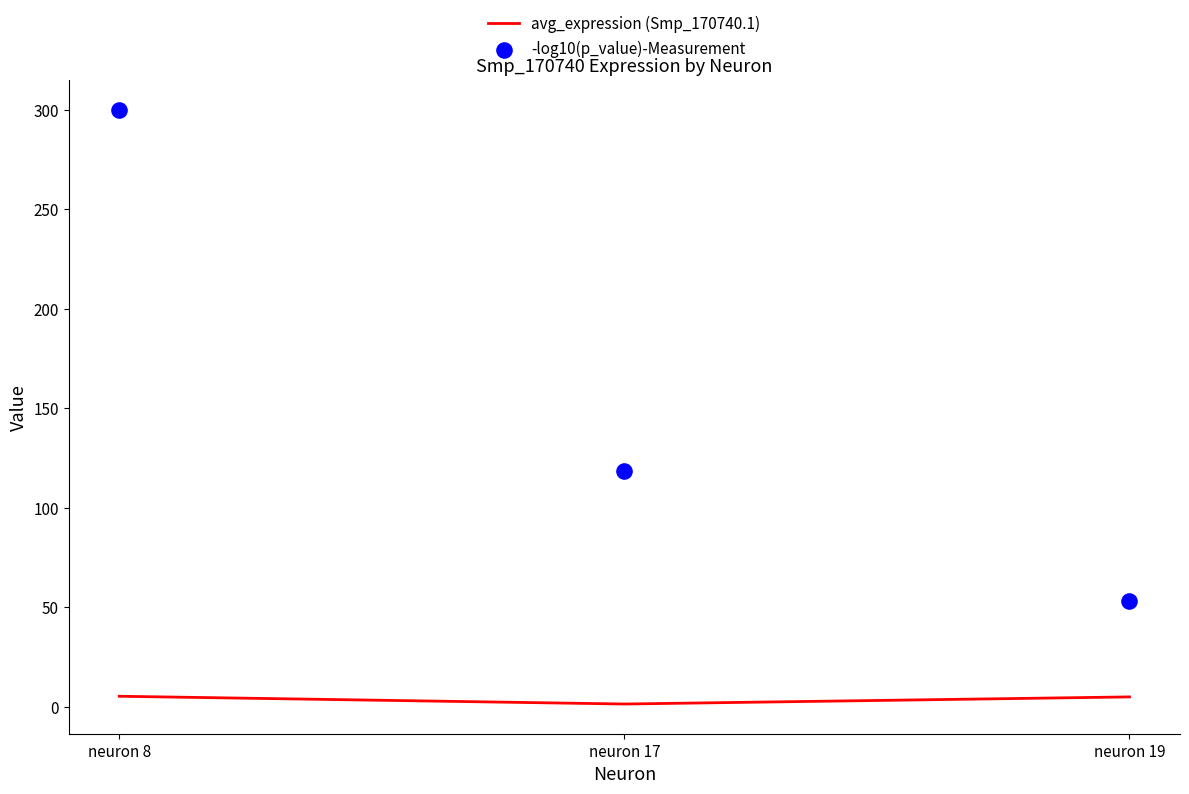

At how many categories does at least one series exceed 156?

1